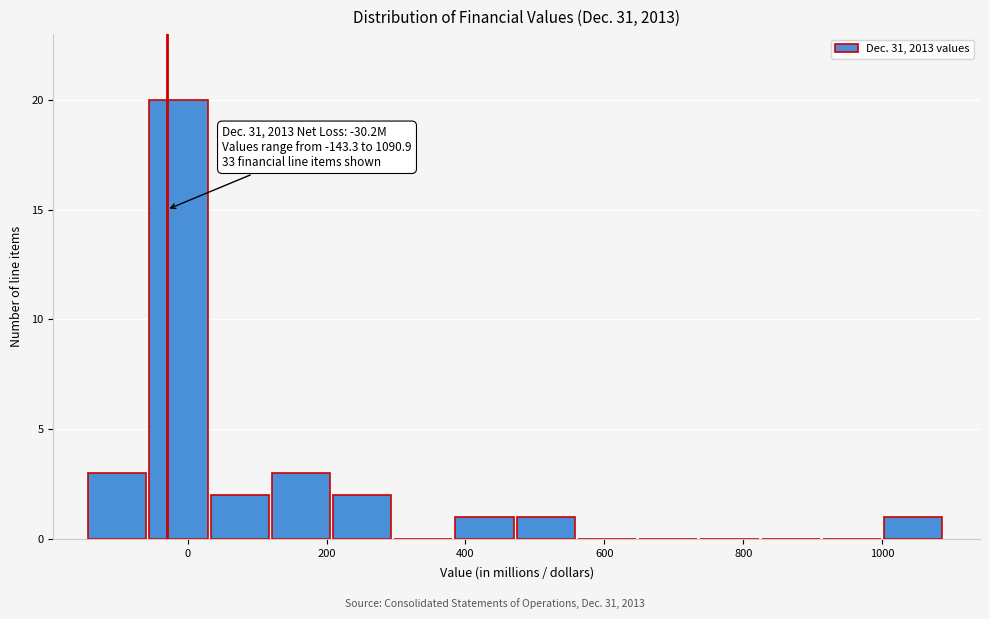

Over which range of the x-axis is the bar tallest?

-60 to 40